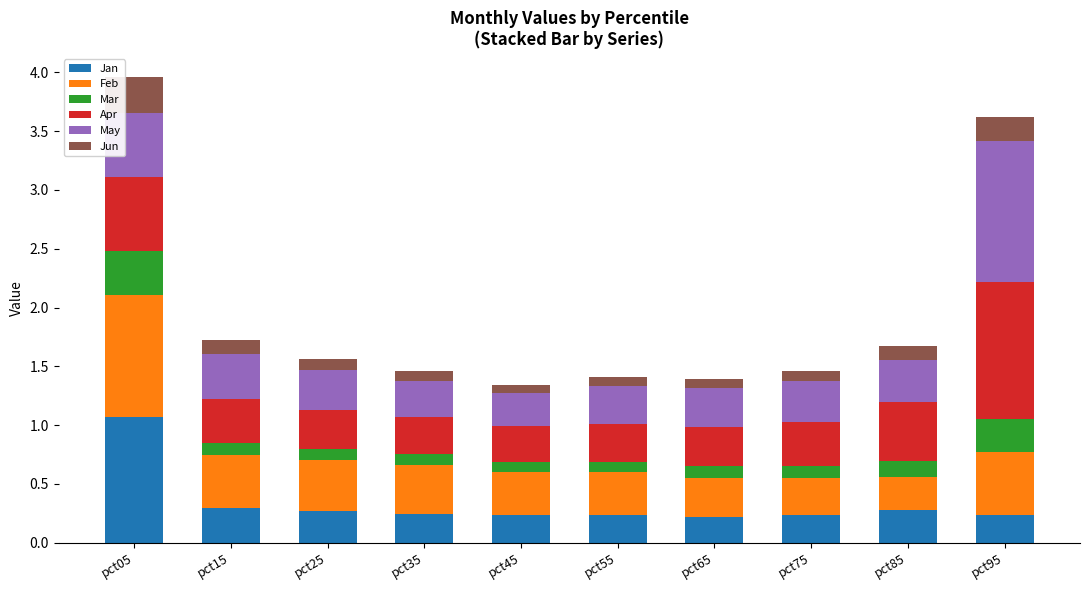

What is the total value across all series at pct05?

4.0